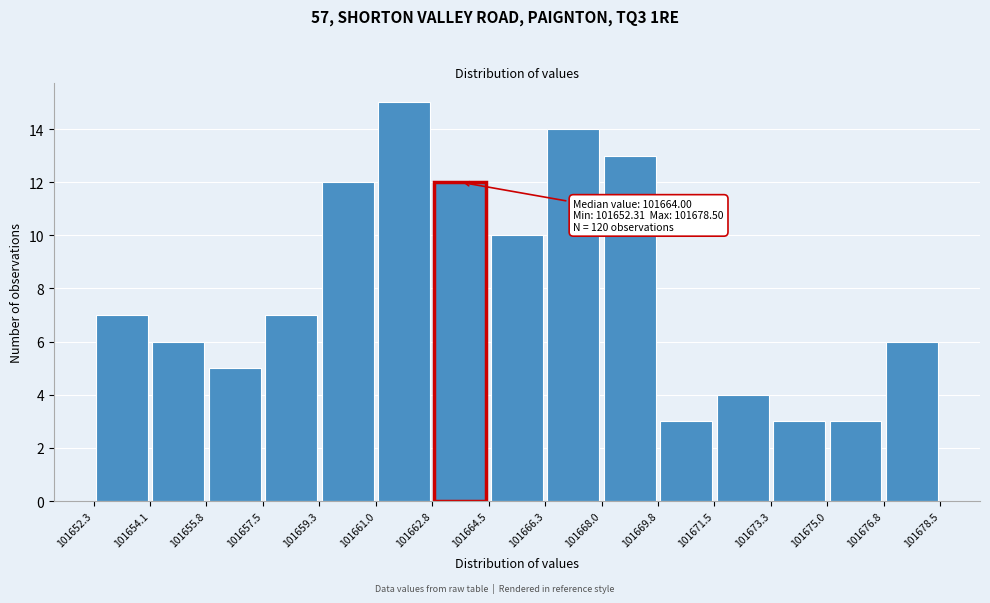

Which range on the x-axis has the tallest bar?

101661.0 to 101662.8